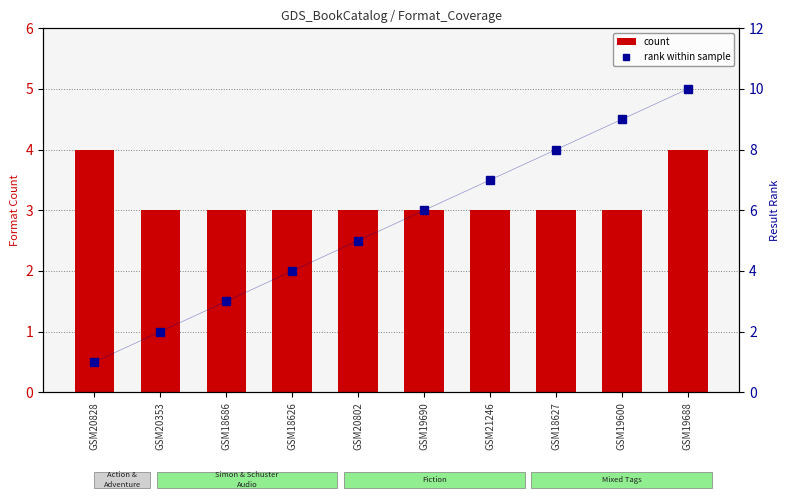

Rank the series by their maximum value, from highest to lowest.

rank within sample, count